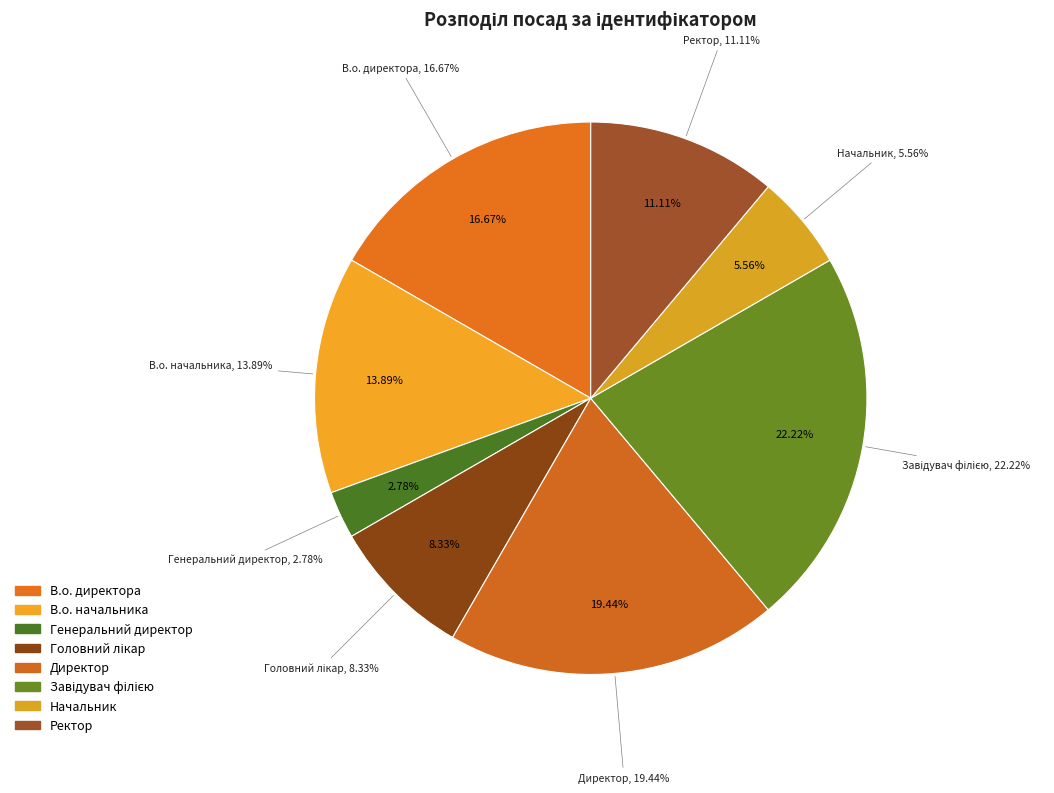

Count the number of slices in the pie.

8